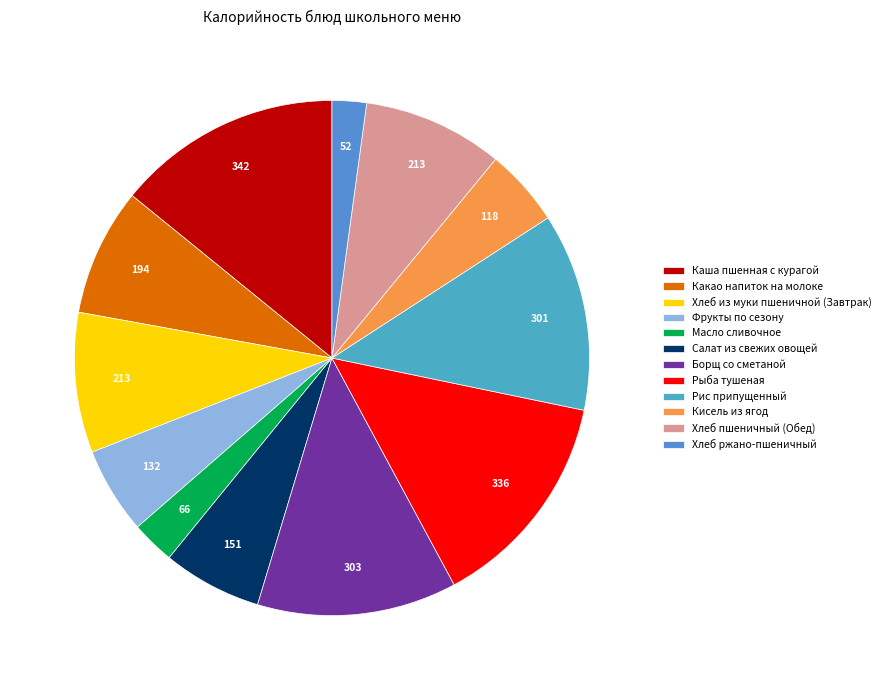

How many segments does this pie chart have?

12